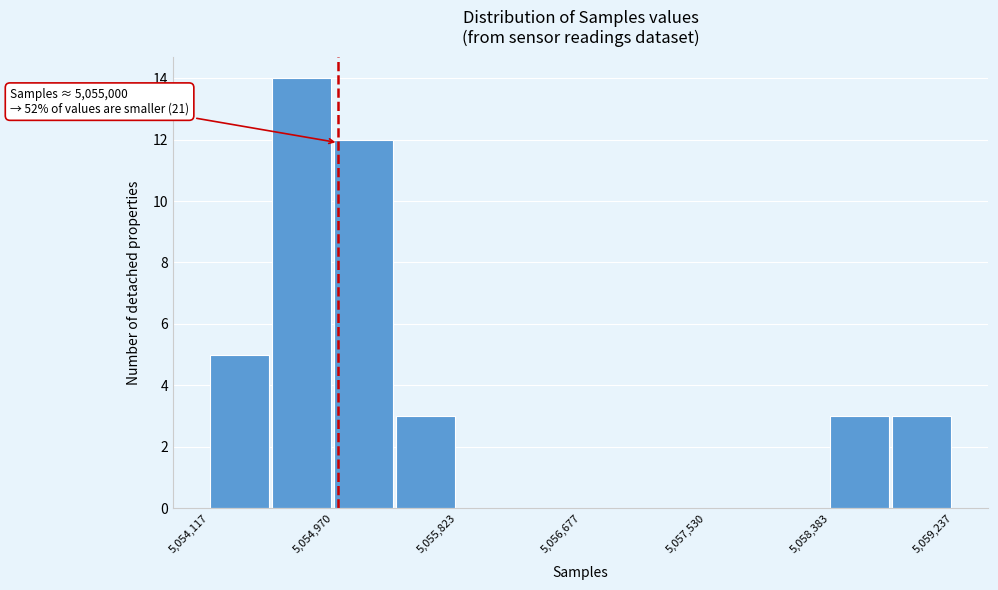

Over which range of the x-axis is the bar tallest?

5054500 to 5055000